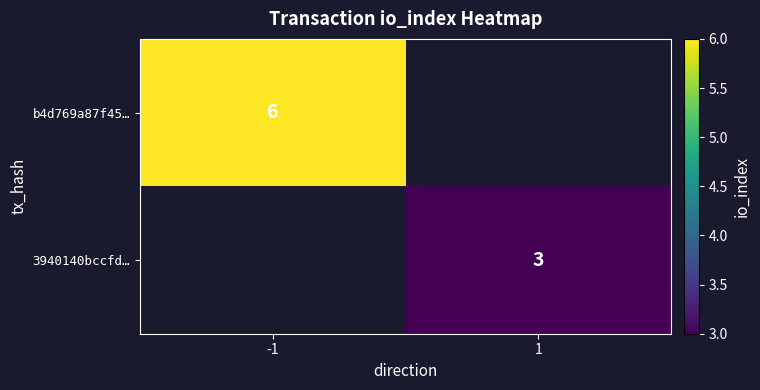

Count the number of categories in the chart.

2